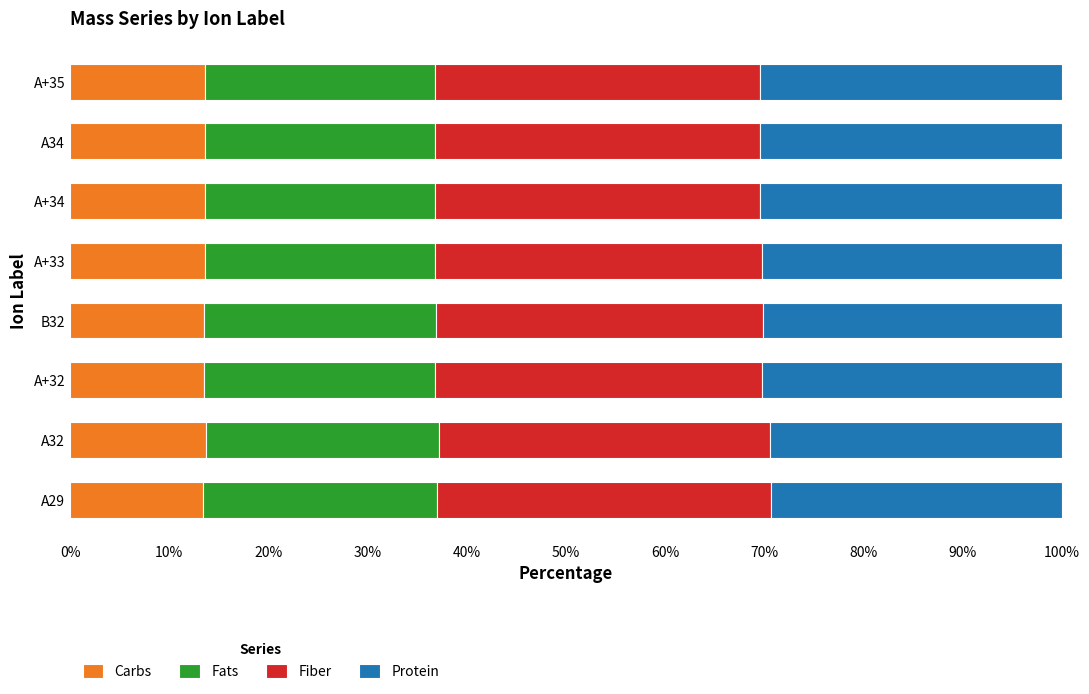

How many distinct data groups are displayed?

4